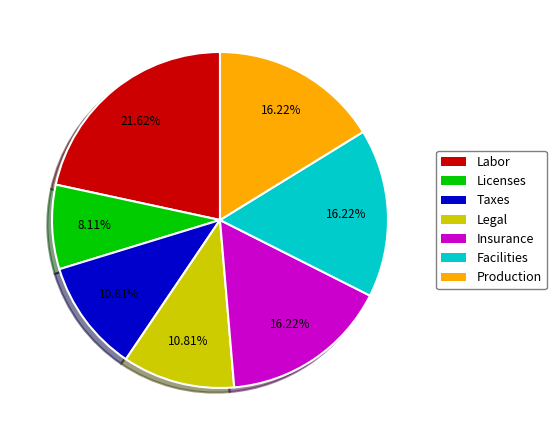

Combined, do Legal and Taxes account for over 50%?

No